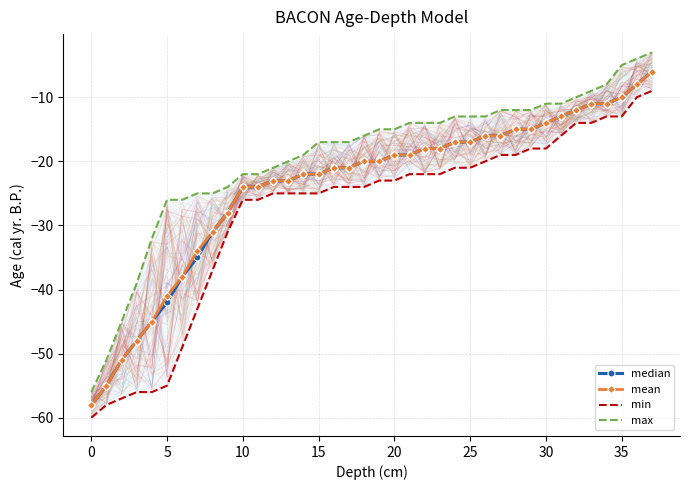

Is it true that mean equals -22 at 15?

True